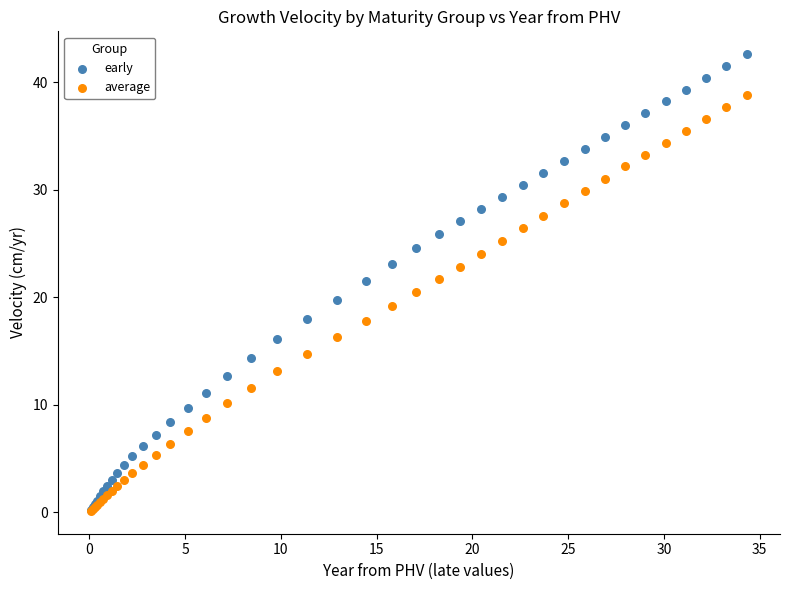

Which series has the largest Y range (max minus min)?

early